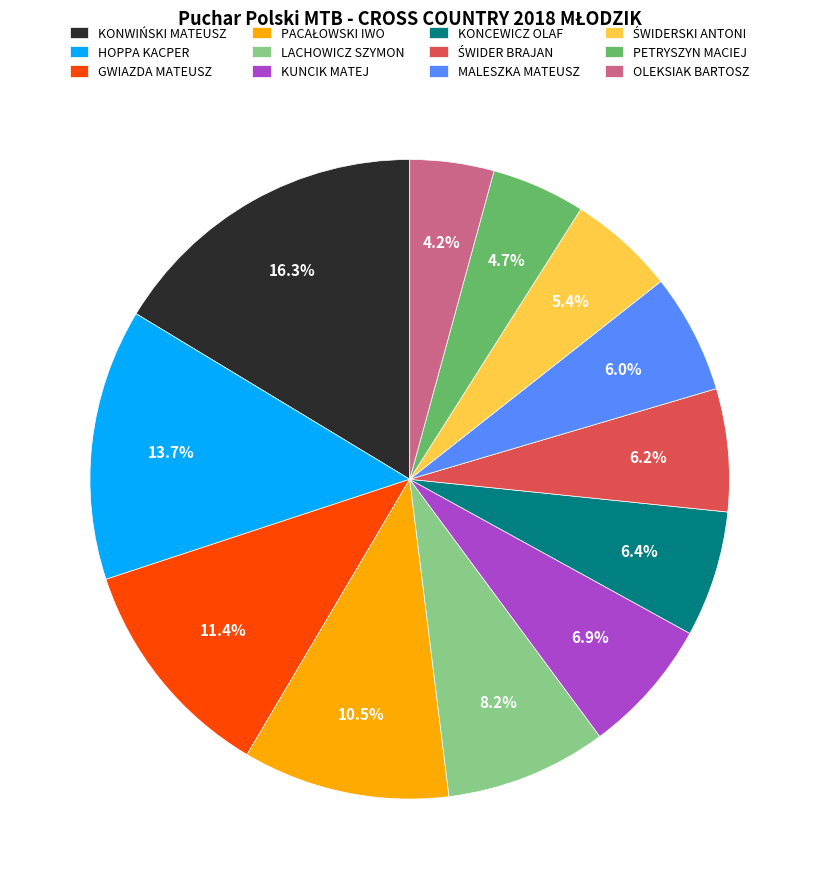

Is there any slice that represents more than half of the pie?

No